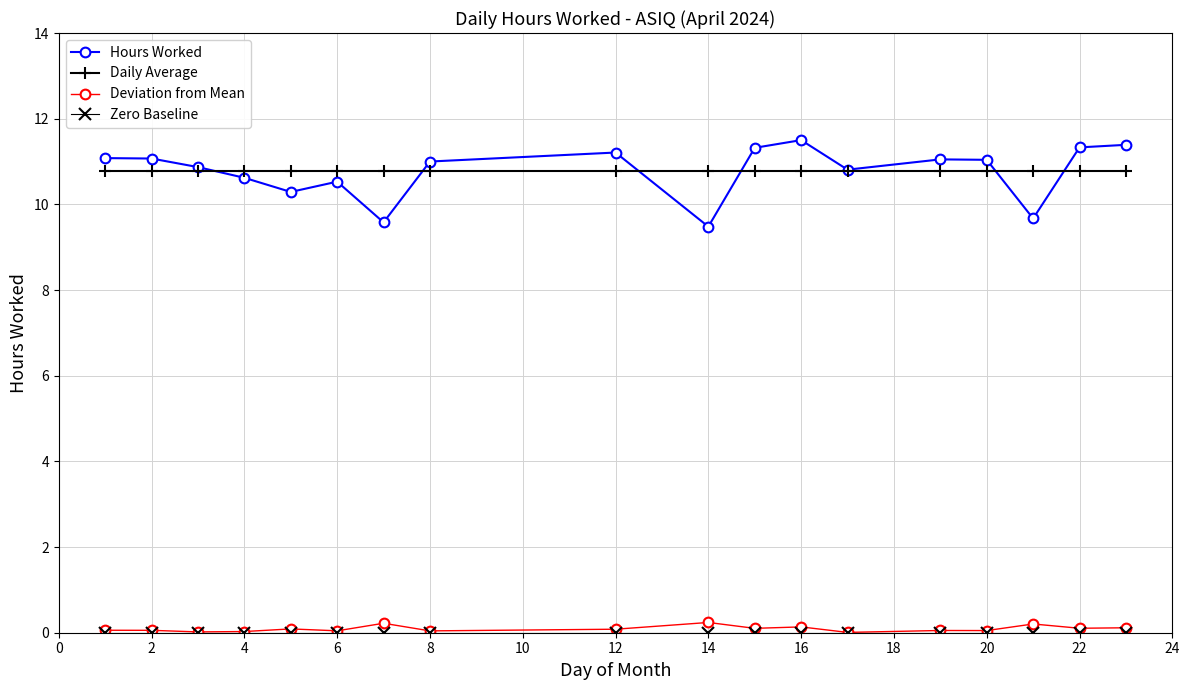

Which series has the largest range (max minus min)?

Hours Worked